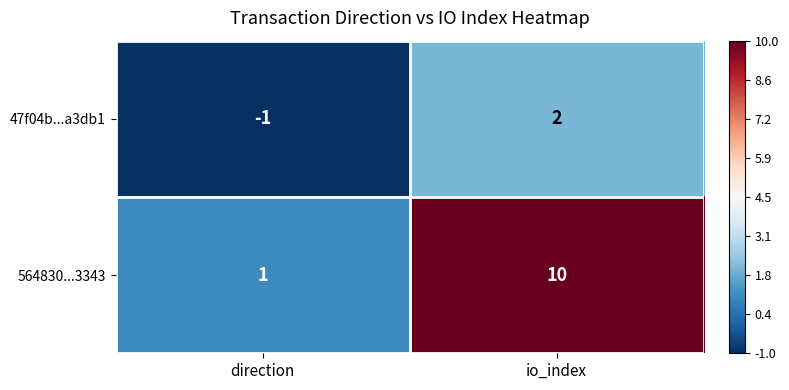

List the series in order of their peak value, lowest first.

47f04b...a3db1, 564830...3343